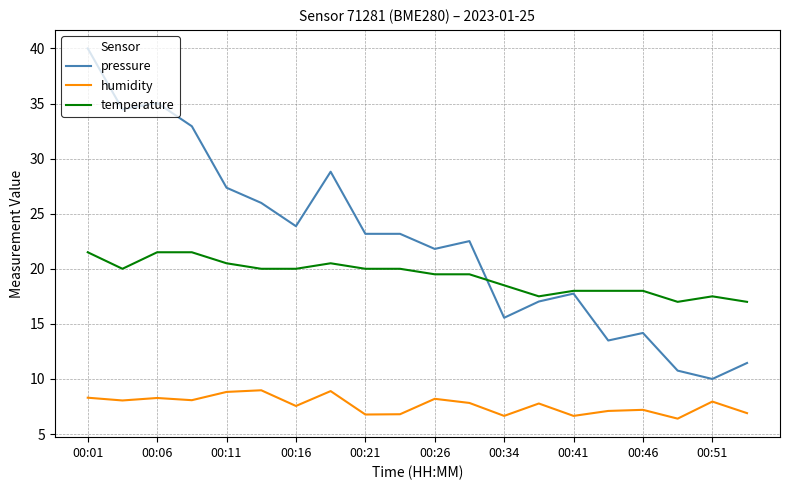

What are all the series names shown in the legend?

pressure, humidity, temperature